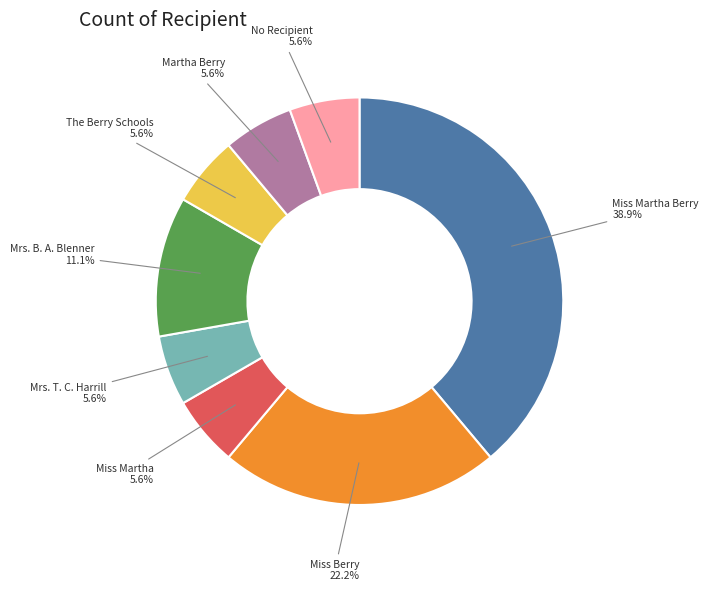

To the nearest percent, what percentage of the pie is Mrs. B. A. Blenner?

11%